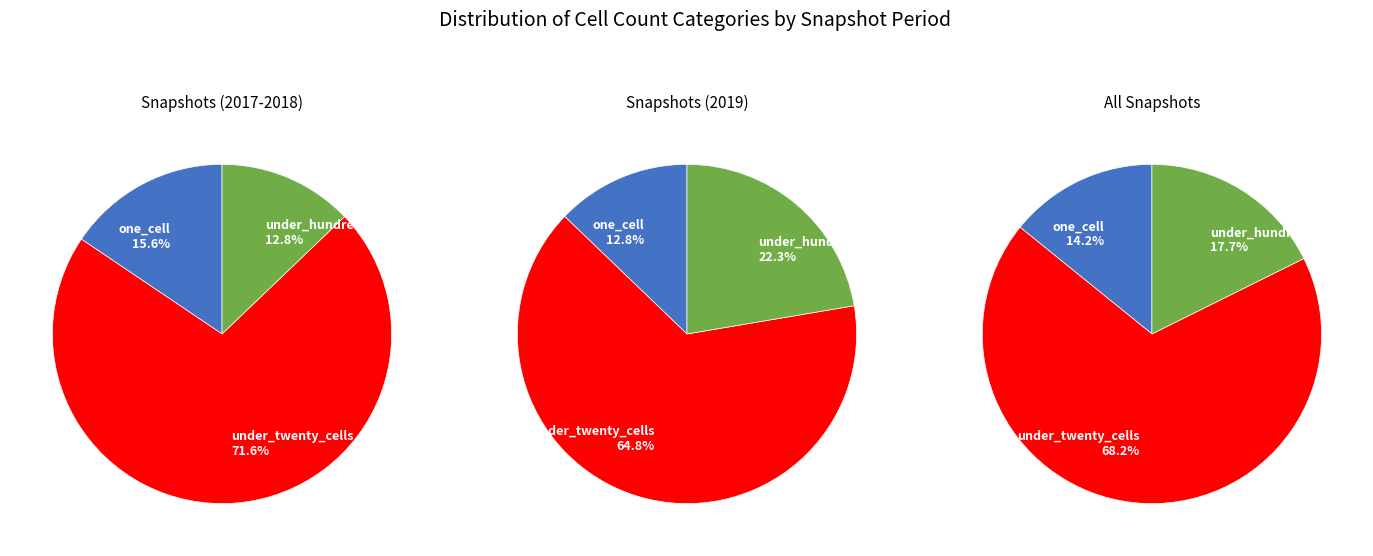

Is it true that 2019-10-09 is 1% of the pie?

False